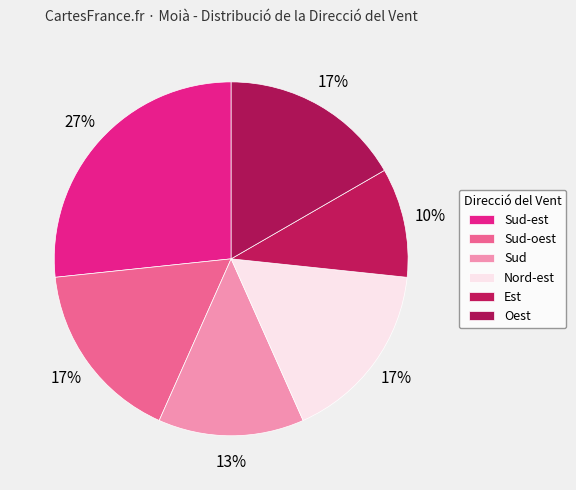

Count the number of slices in the pie.

6